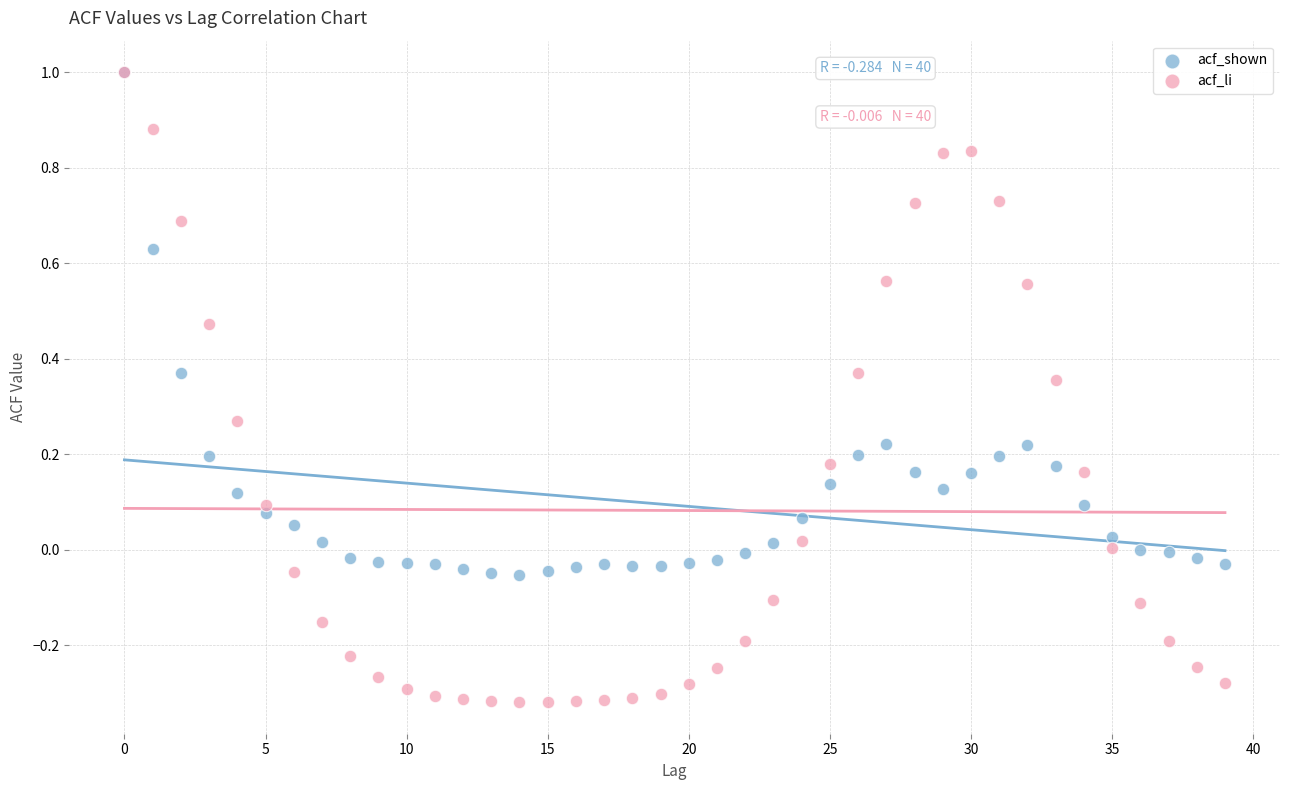

What are all the series names shown in the legend?

acf_shown, acf_li